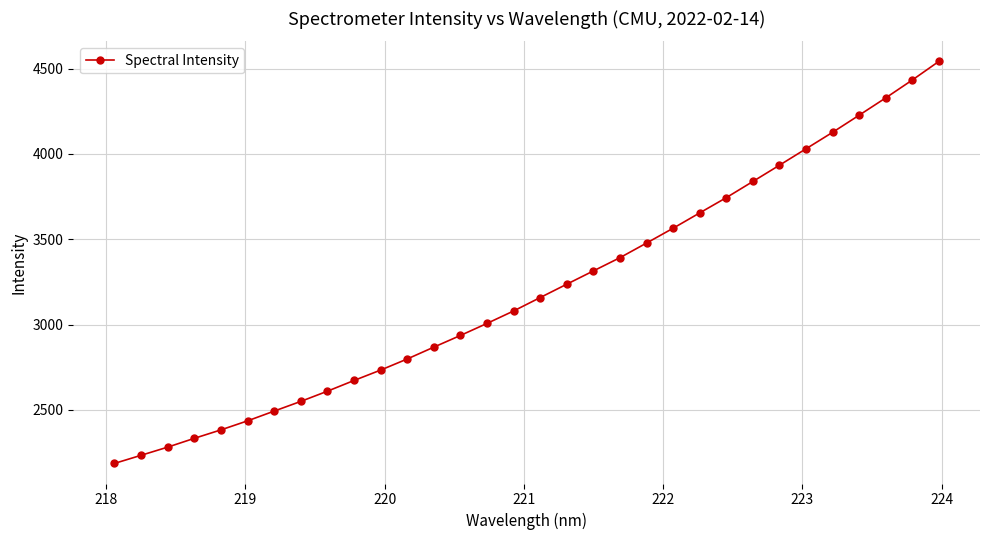

What is the smallest value displayed?

2186.0